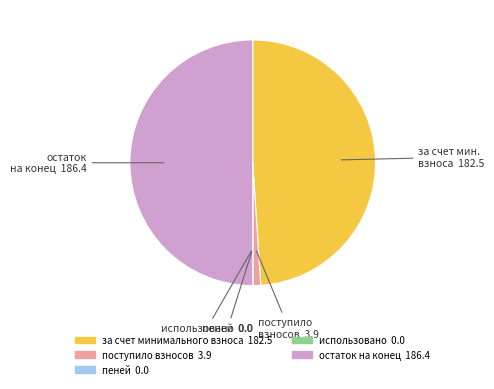

What is the ratio of the value at остаток на конец to the value at за счет минимального взноса?

1.0